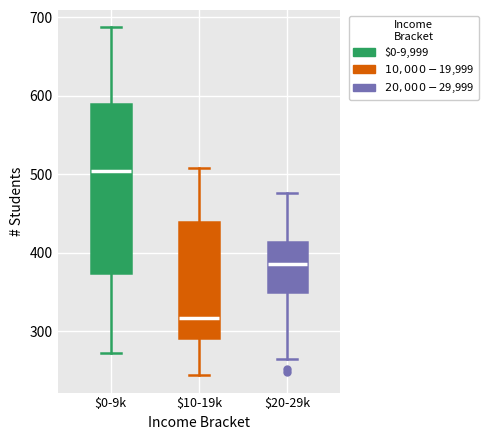

Reading left to right, transcribe this box plot: for each box, give where its median line is, the range the box spans, and where its two whiskers end, as read against the y-axis. The values are not printed on the chart, so give them approximately, as read against the axis.

$0-9k: median 500, box 370 to 590, whiskers 270 to 690
$10-19k: median 320, box 290 to 440, whiskers 240 to 510
$20-29k: median 390, box 350 to 410, whiskers 270 to 480